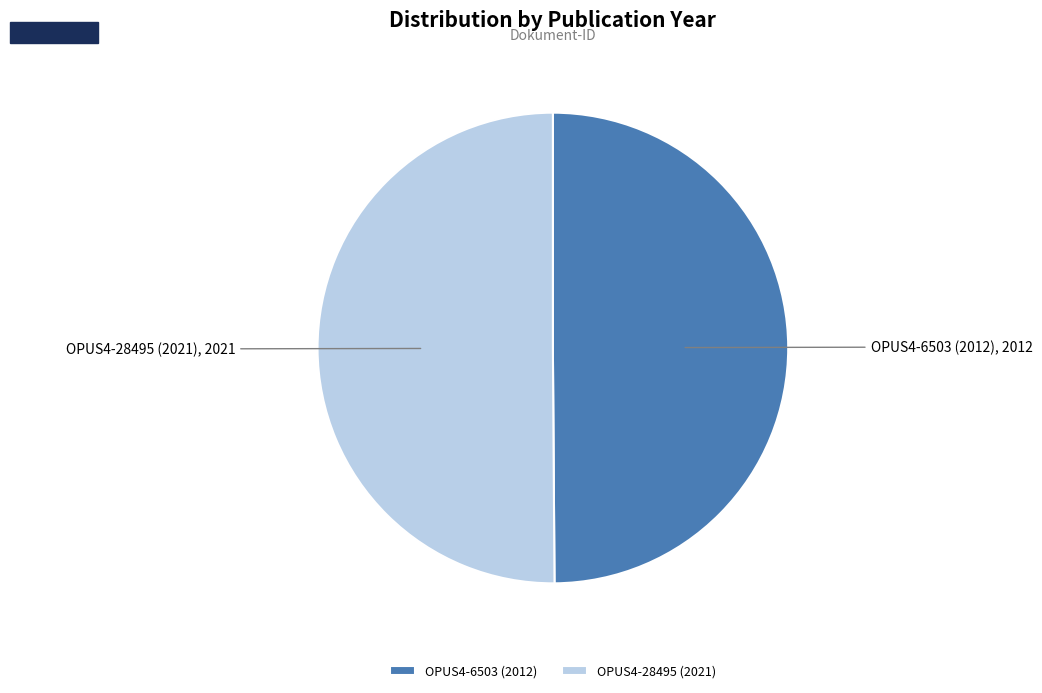

True or false: OPUS4-28495 (2021) accounts for 50% of the total.

True